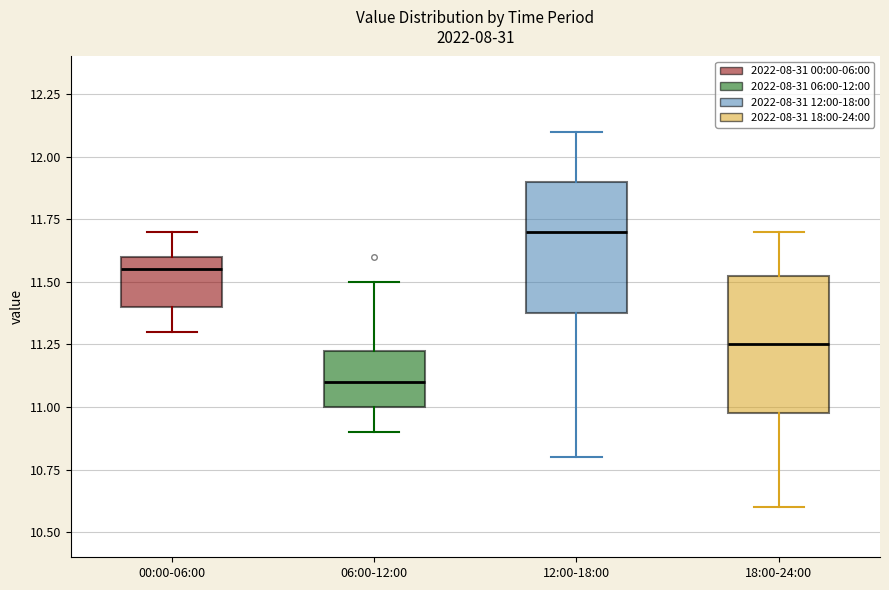

Reading left to right, transcribe this box plot: for each box, give where its median line is, the range the box spans, and where its two whiskers end, as read against the y-axis. The values are not printed on the chart, so give them approximately, as read against the axis.

00:00-06:00: median 11.55, box 11.40 to 11.60, whiskers 11.30 to 11.70
06:00-12:00: median 11.10, box 11.00 to 11.25, whiskers 10.90 to 11.50
12:00-18:00: median 11.70, box 11.40 to 11.90, whiskers 10.80 to 12.10
18:00-24:00: median 11.25, box 11.00 to 11.55, whiskers 10.60 to 11.70